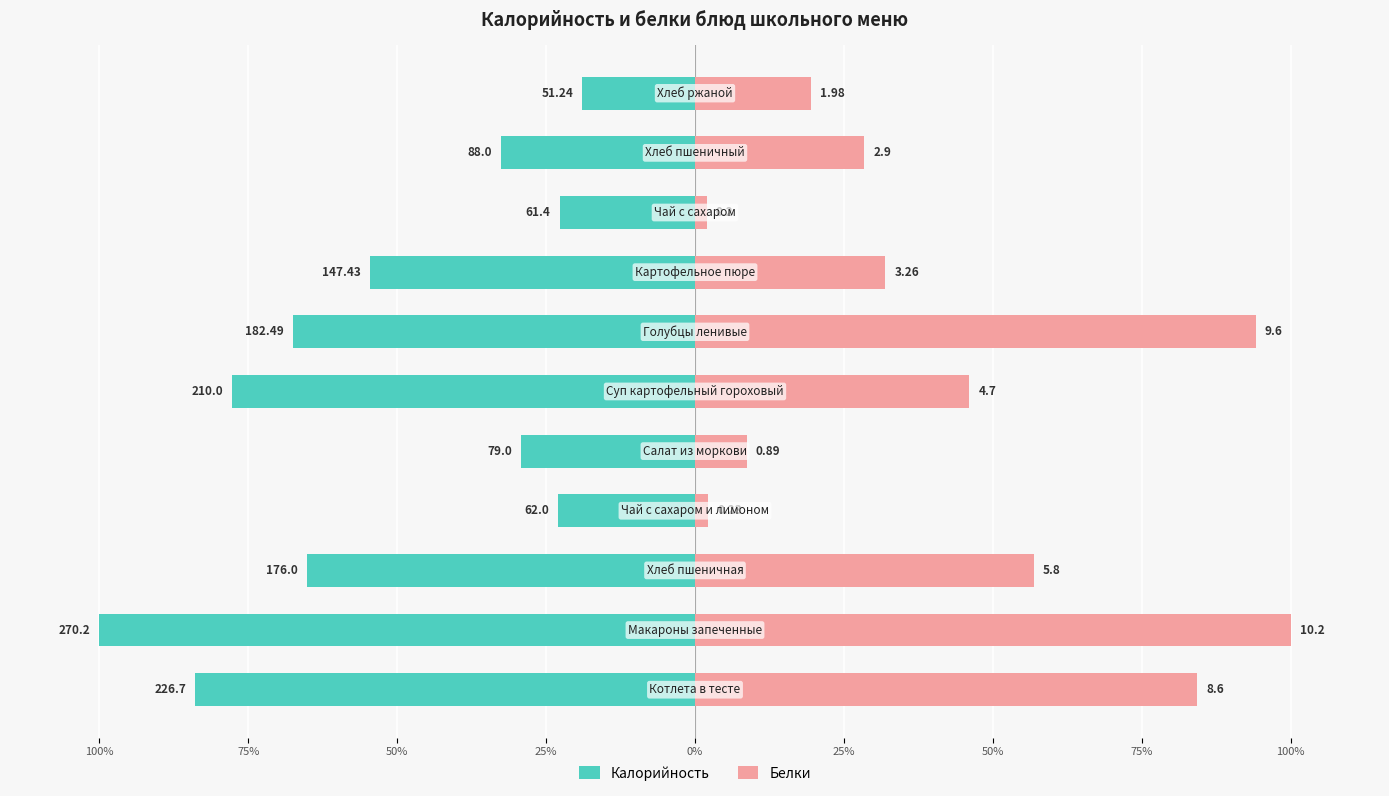

What is the label of the 5th bar from the right?

50%